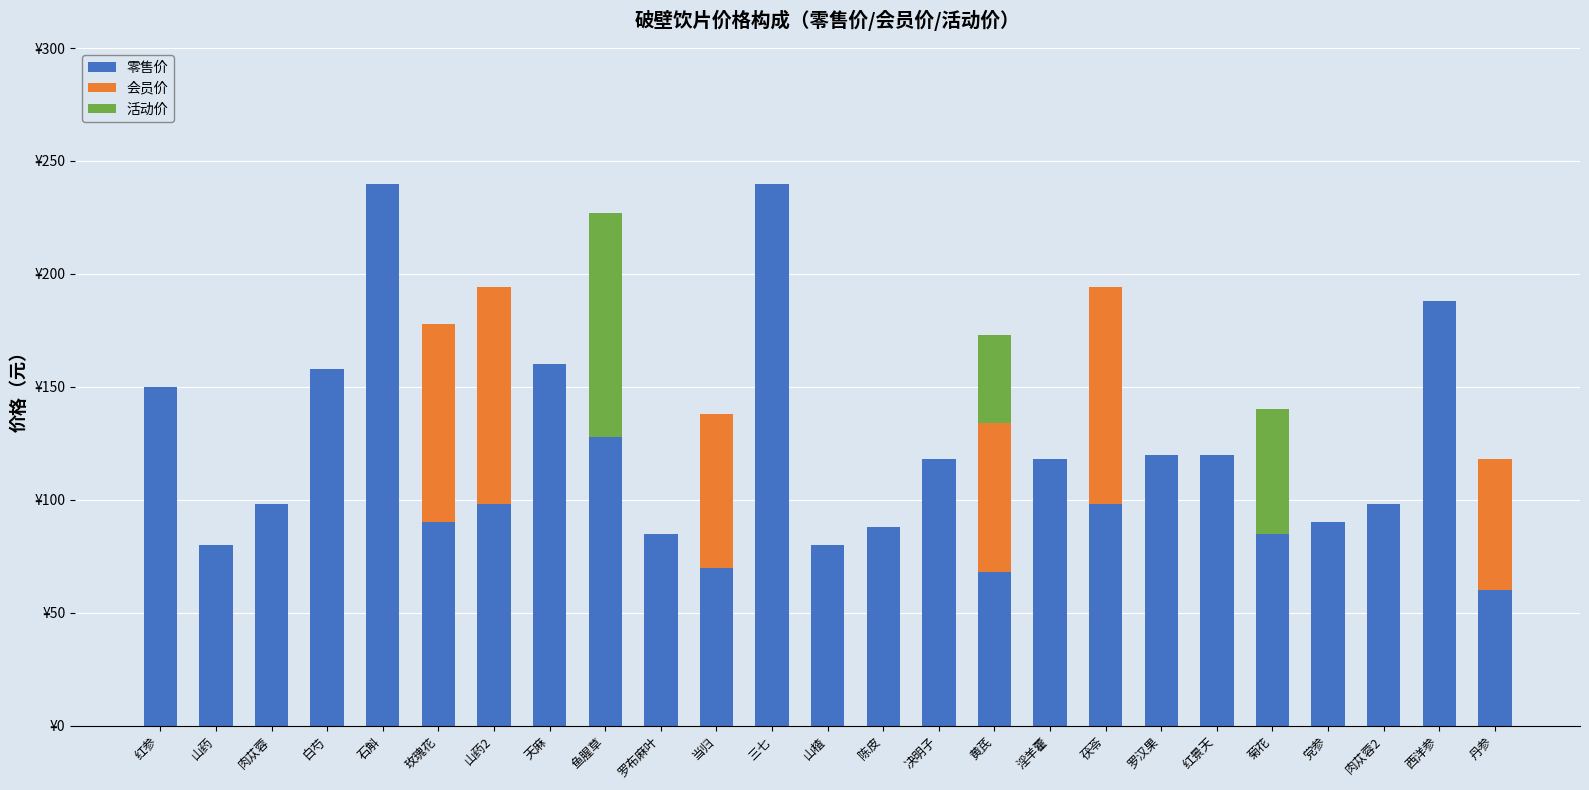

Are the bars horizontal?

No